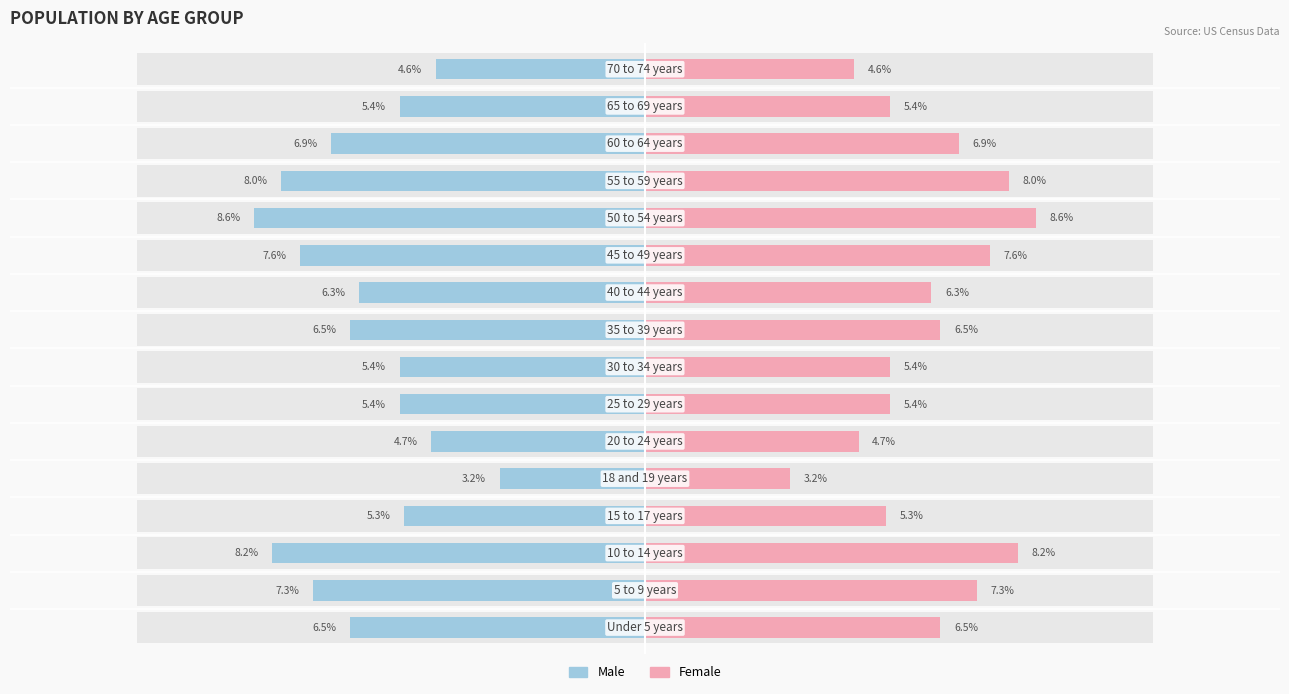

Is the value of Female at 7 greater than the value of Male at 15?

Yes